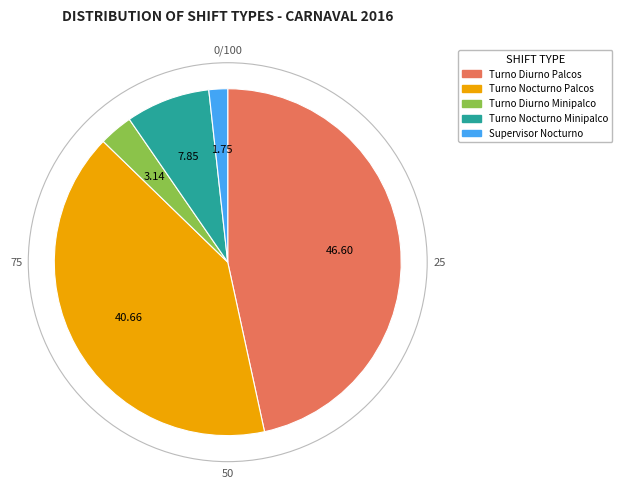

Combined, do Turno Nocturno Palcos and Turno Diurno Palcos account for over 50%?

Yes